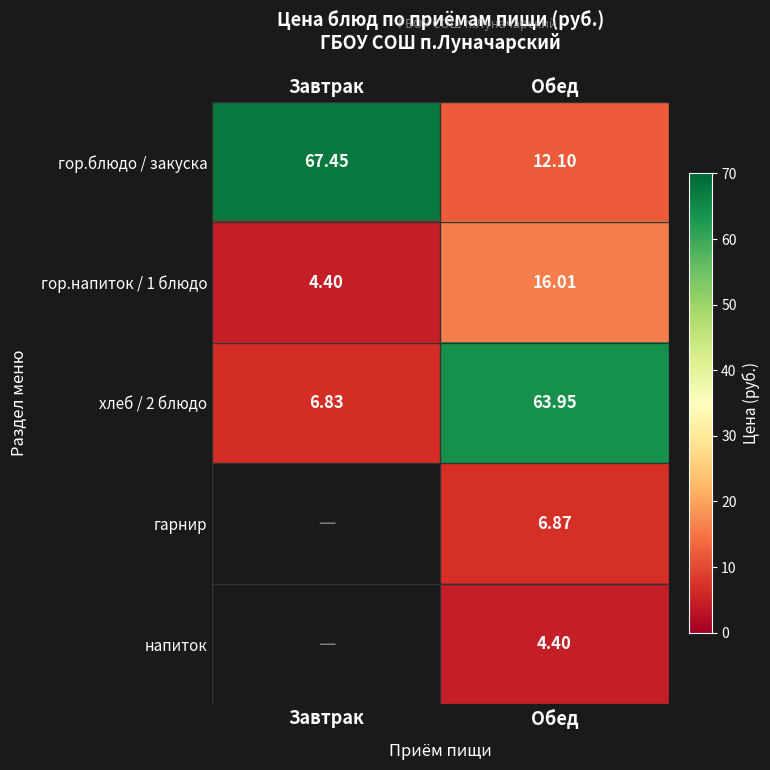

How many data points in гор.блюдо / закуска are above 67?

1